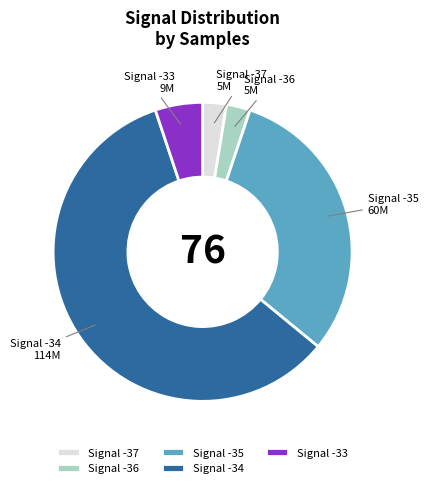

Is it true that Signal -37 is 3% of the pie?

True